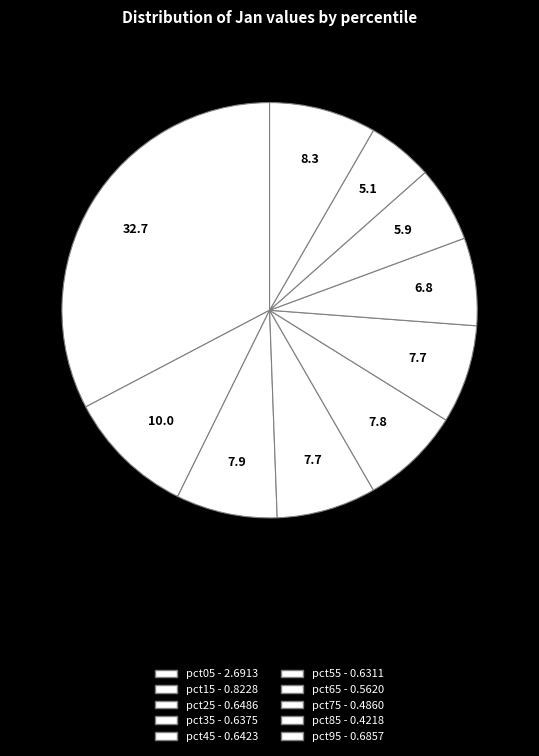

Rank the categories by value from lowest to highest.

pct85, pct75, pct65, pct55, pct35, pct45, pct25, pct95, pct15, pct05